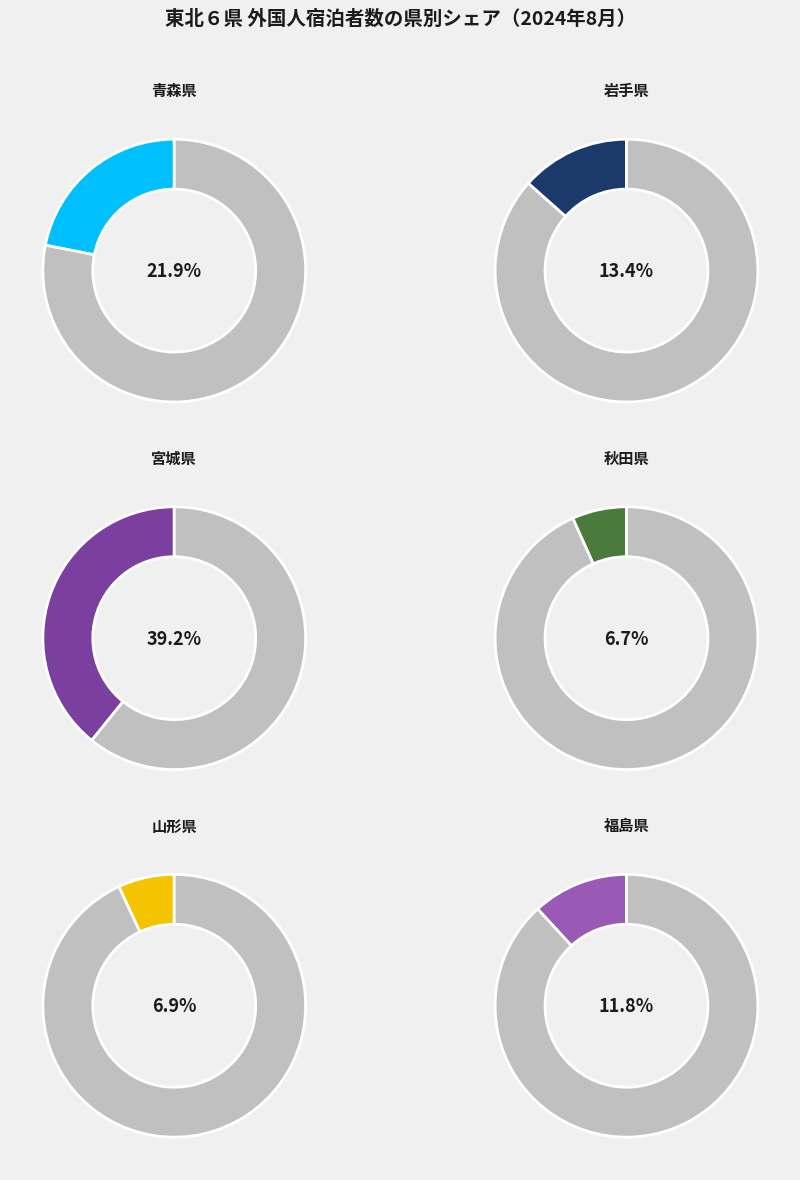

What is the smallest slice in the pie chart?

秋田県